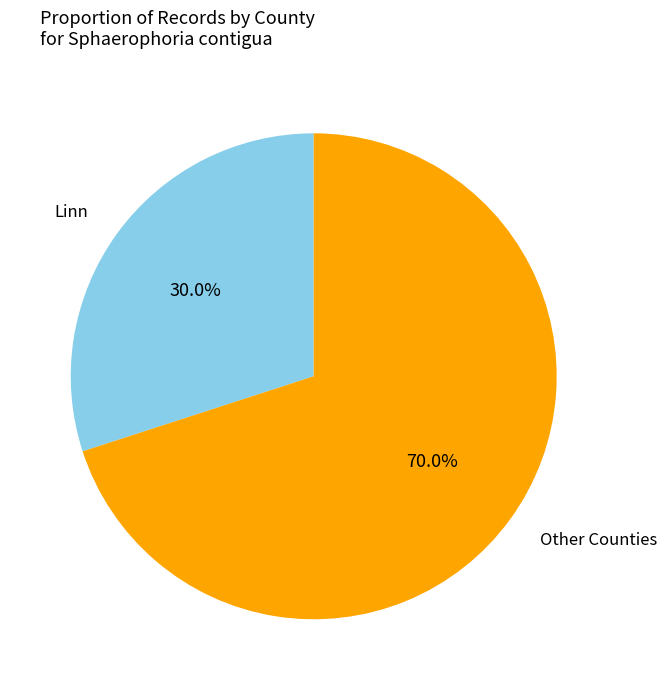

Is there any slice that represents more than half of the pie?

Yes